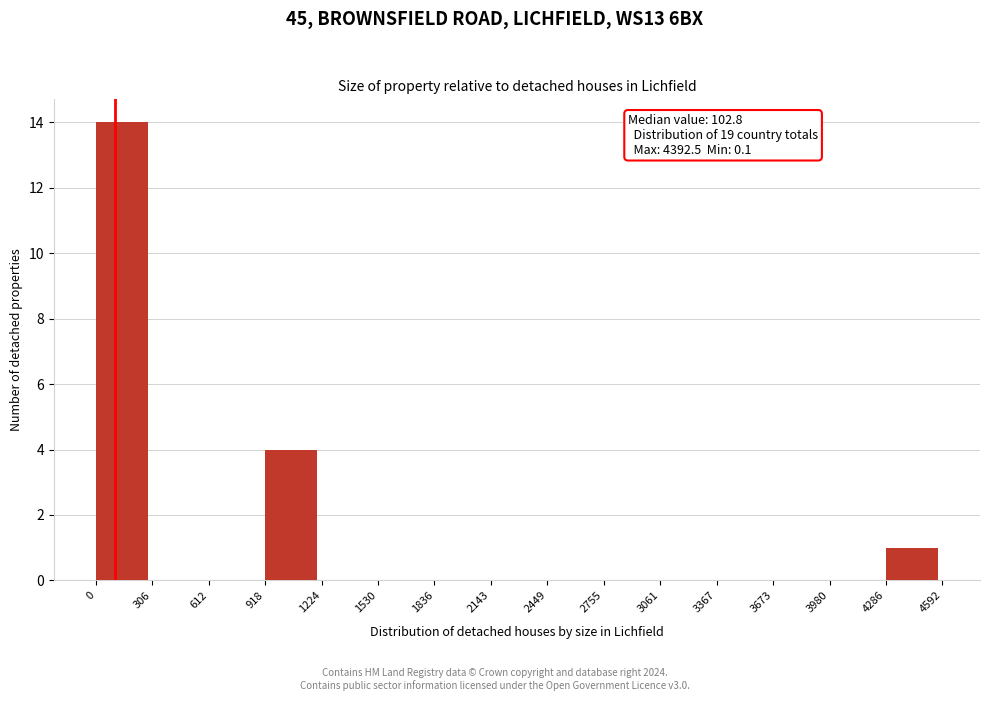

Which range on the x-axis has the tallest bar?

0 to 306